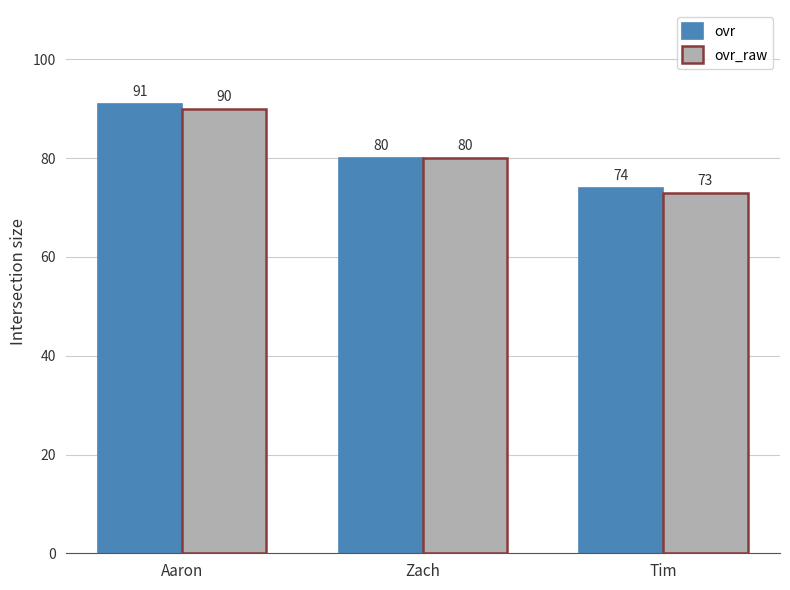

Which series has the largest total across all categories?

ovr